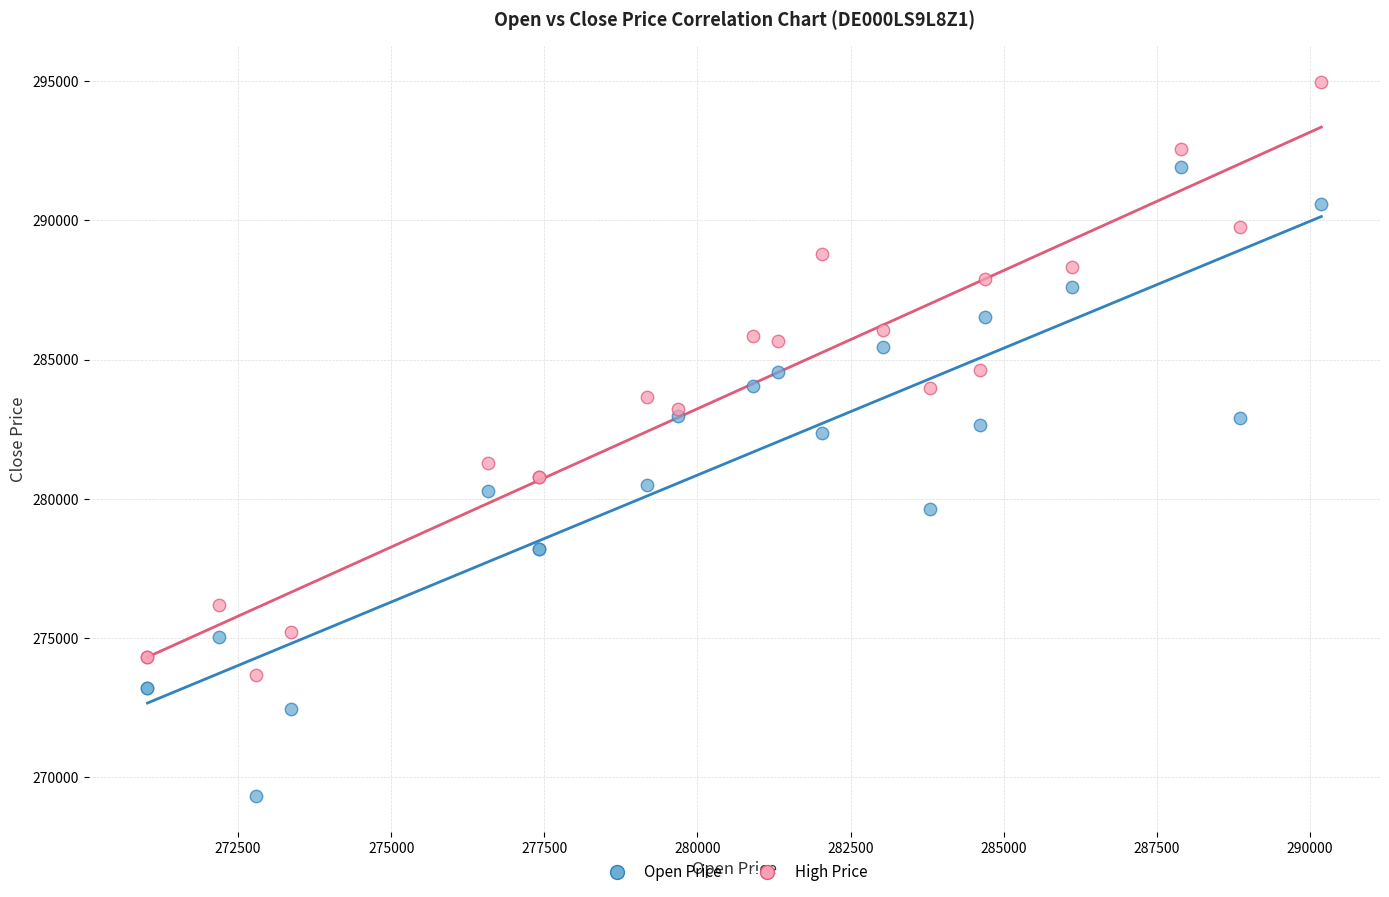

Which series reaches the minimum Y coordinate?

Open Price